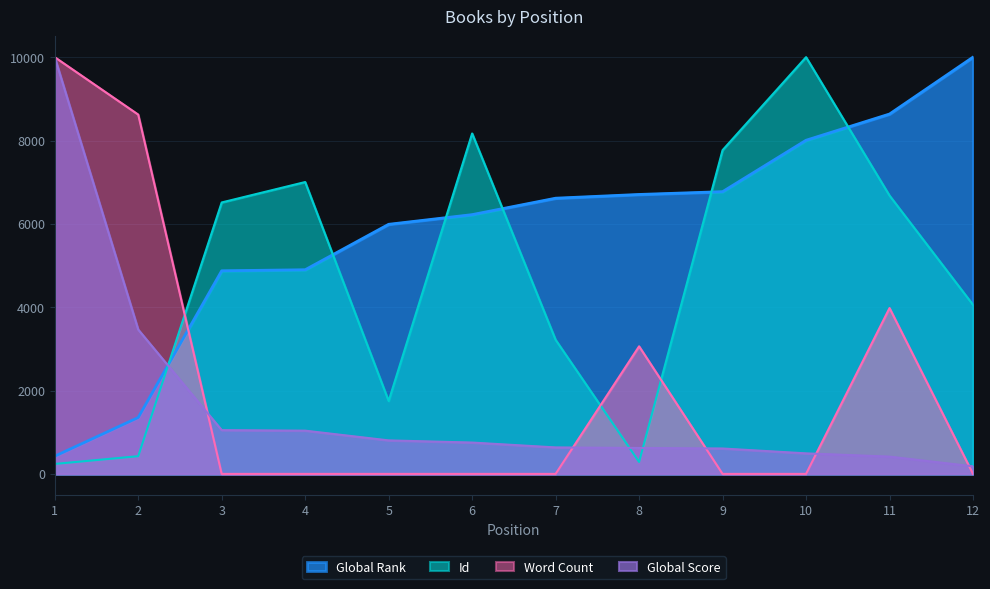

At which label is Global Score closest to 5090?

2